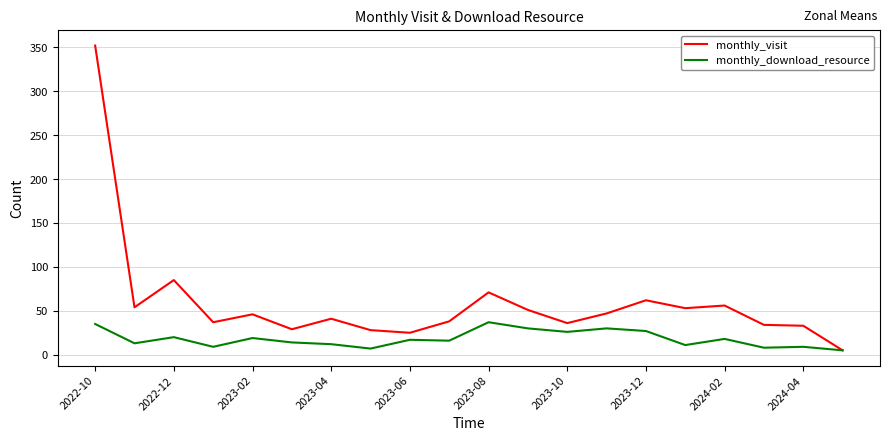

Rank the series by their maximum value, from highest to lowest.

monthly_visit, monthly_download_resource